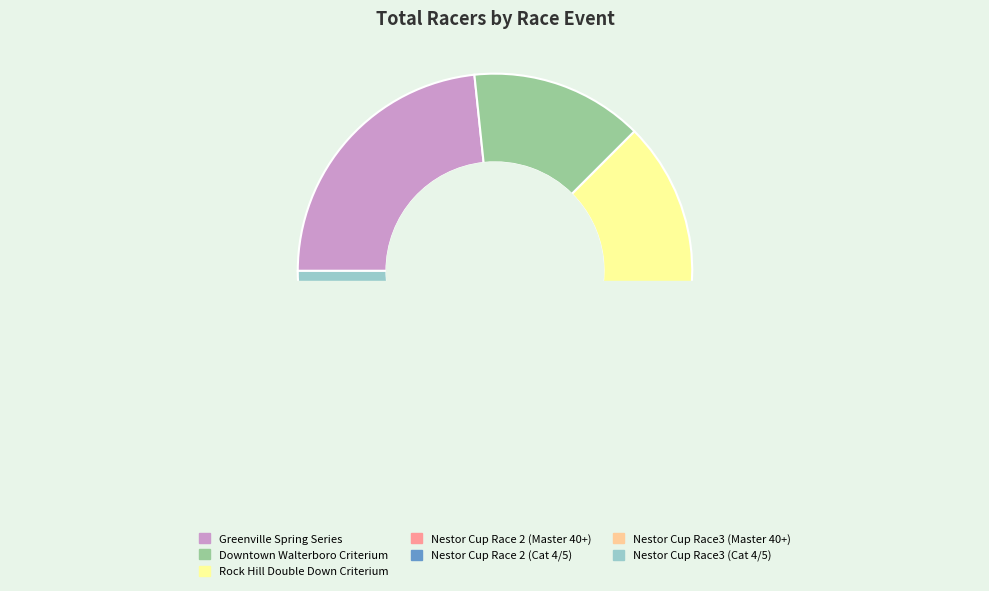

To the nearest percent, what is the average slice percentage?

14%